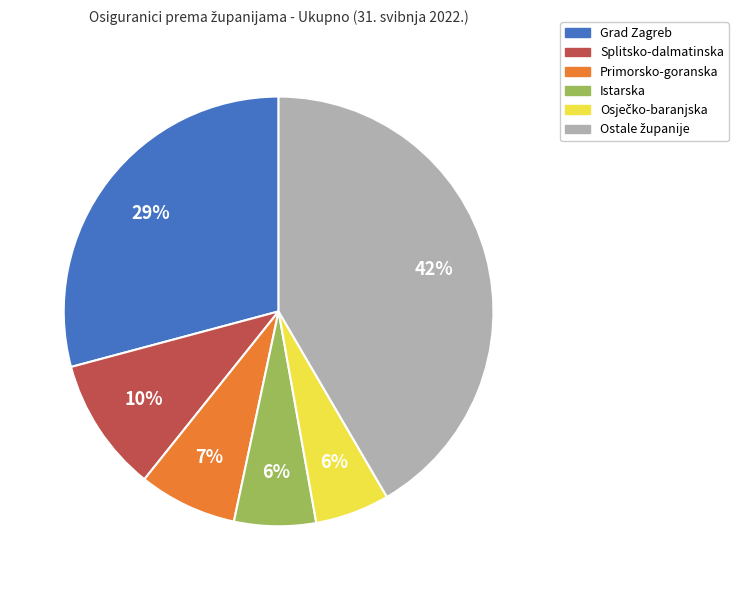

To the nearest percent, what is the average slice percentage?

17%